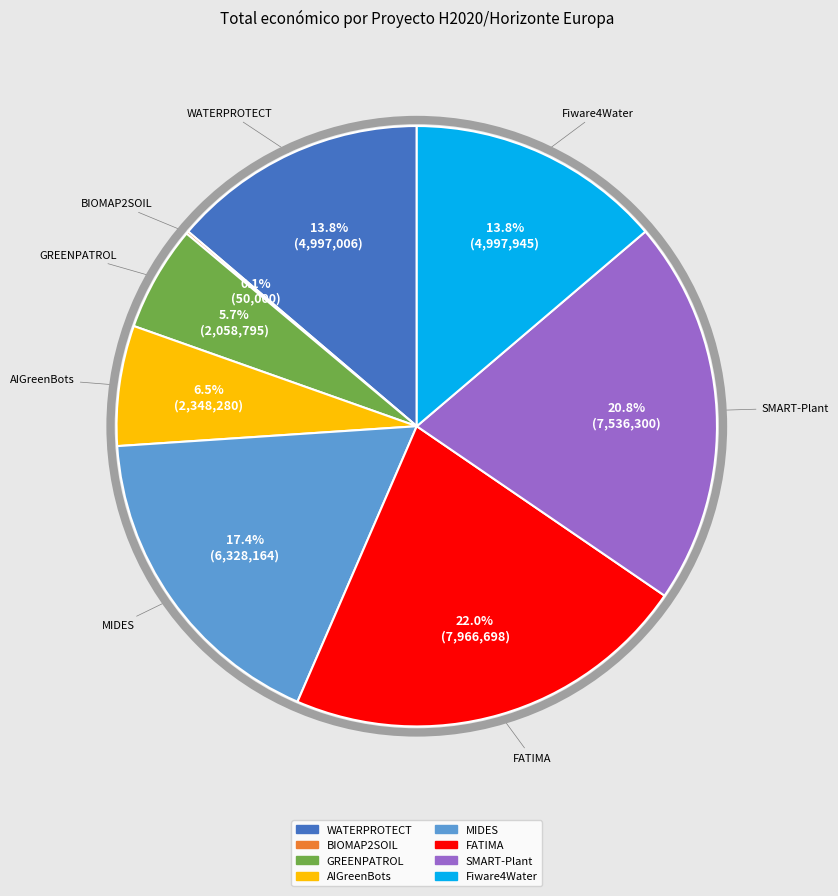

To the nearest percent, what portion does Fiware4Water represent?

14%